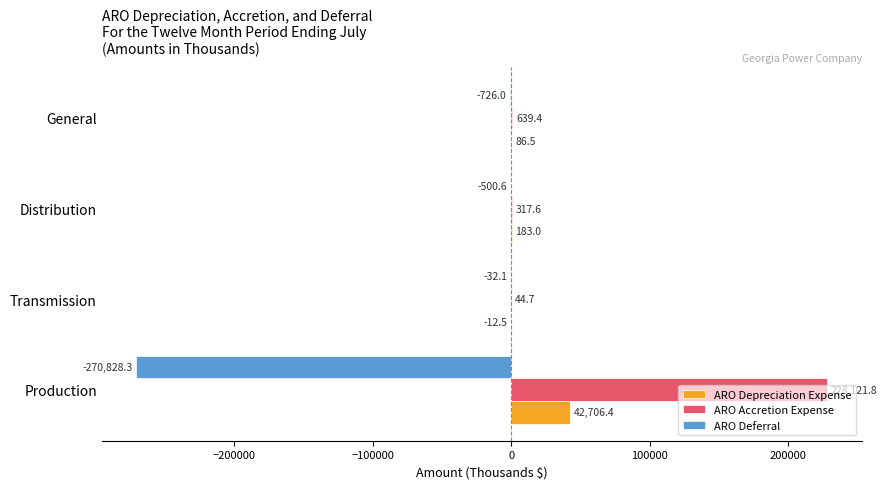

Between Production and Transmission, which series saw the biggest shift?

ARO Deferral